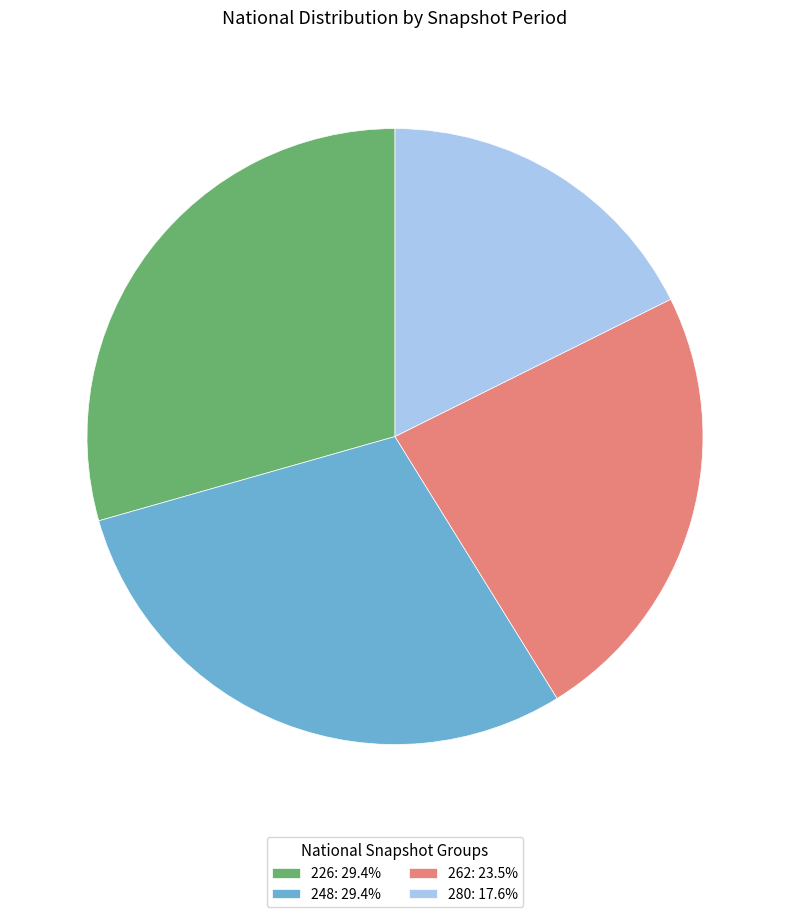

How many slices are in this pie chart?

4